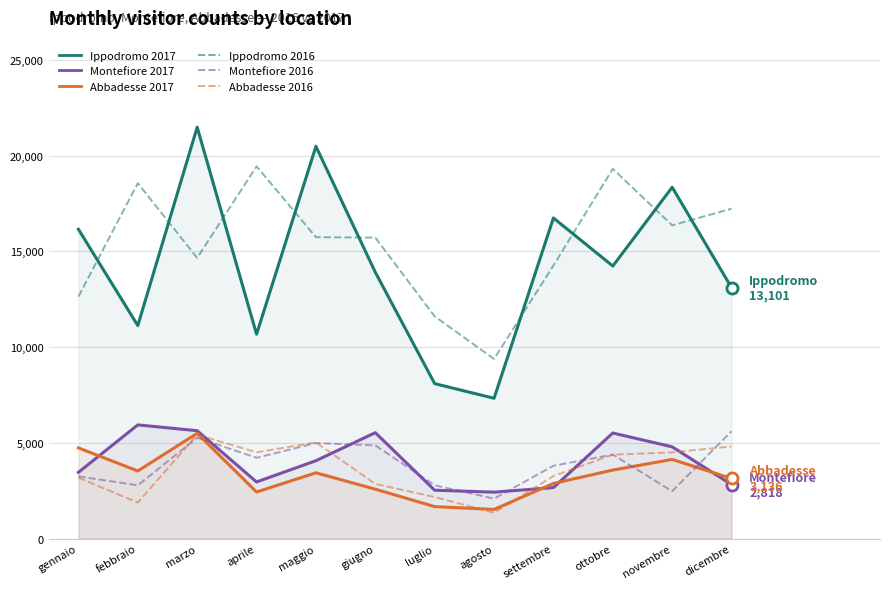

At which category is the sum across all series the highest?

marzo